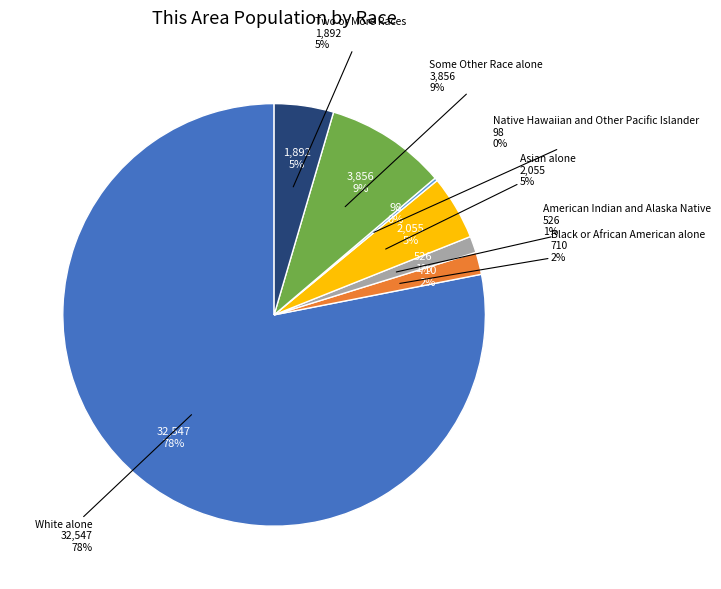

Between Two or More Races and Some Other Race alone, which is larger?

Some Other Race alone